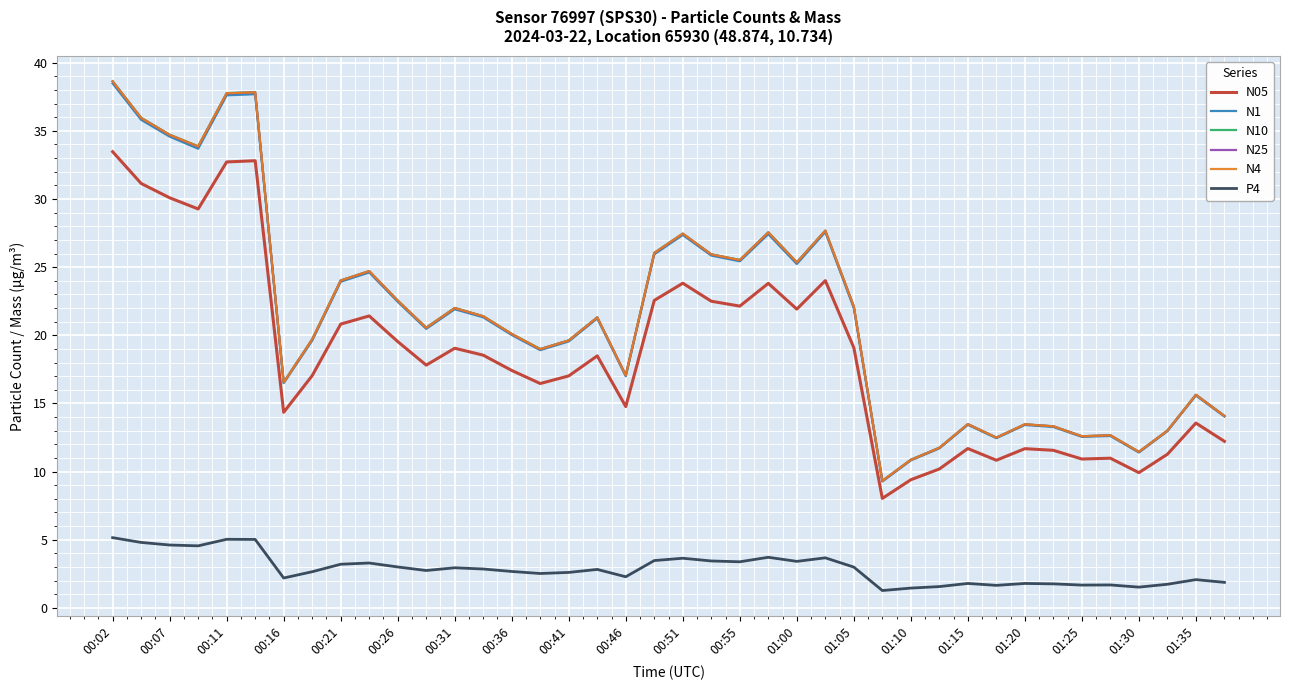

Which series has the widest spread of values?

N10